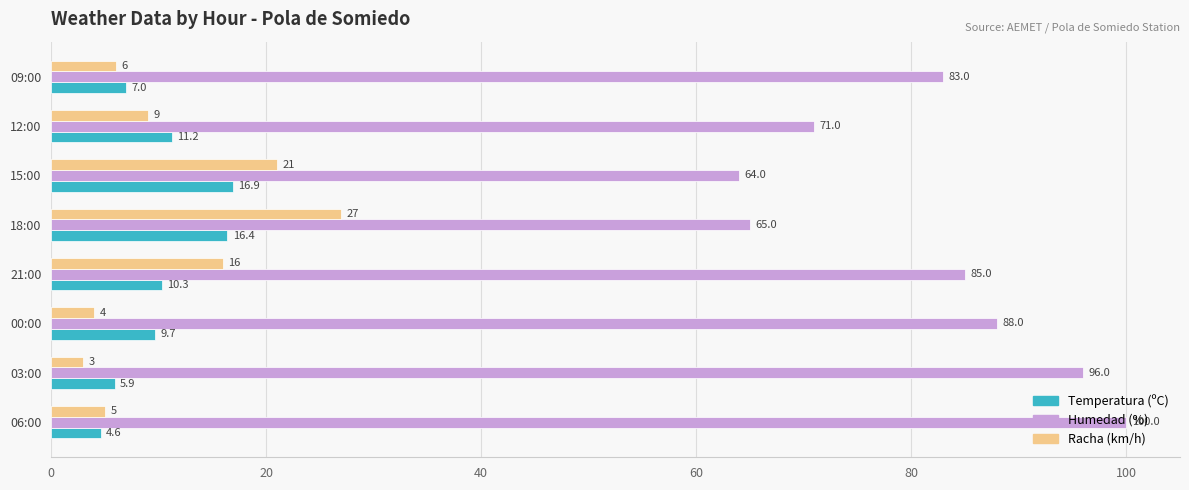

At 00:00, list the series in order from largest to smallest.

Humedad (%), Temperatura (ºC), Racha (km/h)